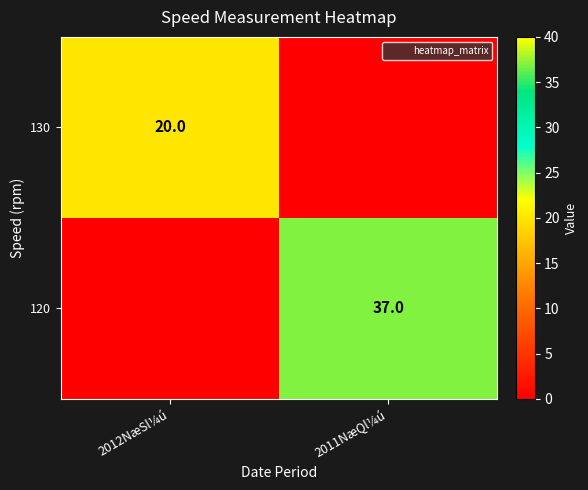

How many data points does each series have?

2